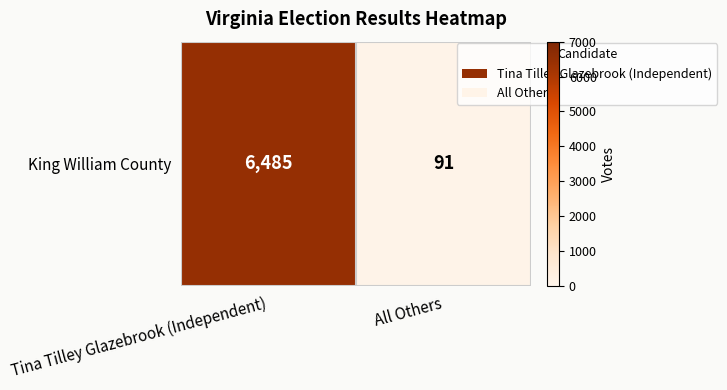

Reading right to left, transcribe all the data shown in this chart.

91	6485